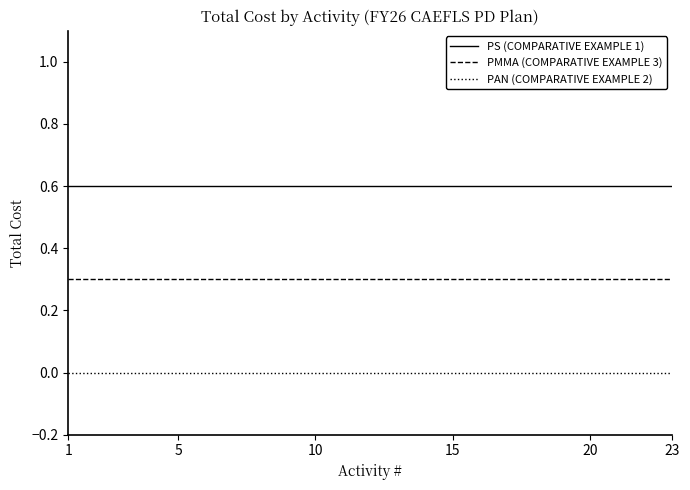

True or false: PAN (COMPARATIVE EXAMPLE 2) and PS (COMPARATIVE EXAMPLE 1) cross at least once.

False